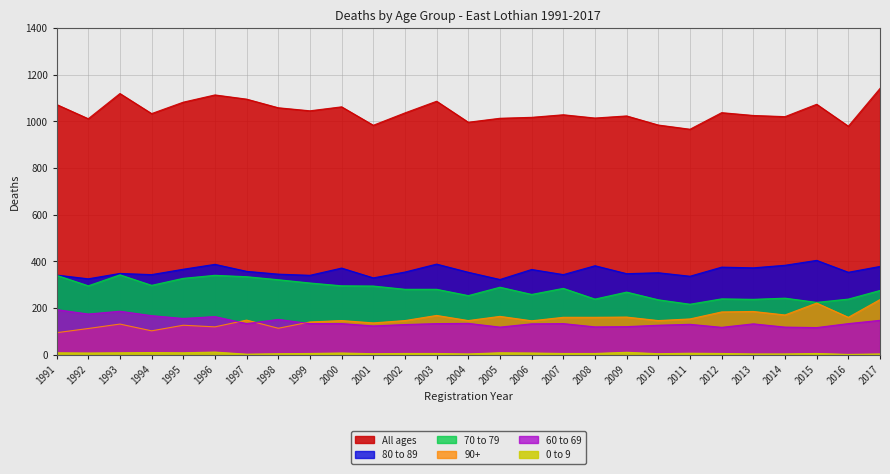

What is the value of the 0 to 9 point at the 7th from the left?

2